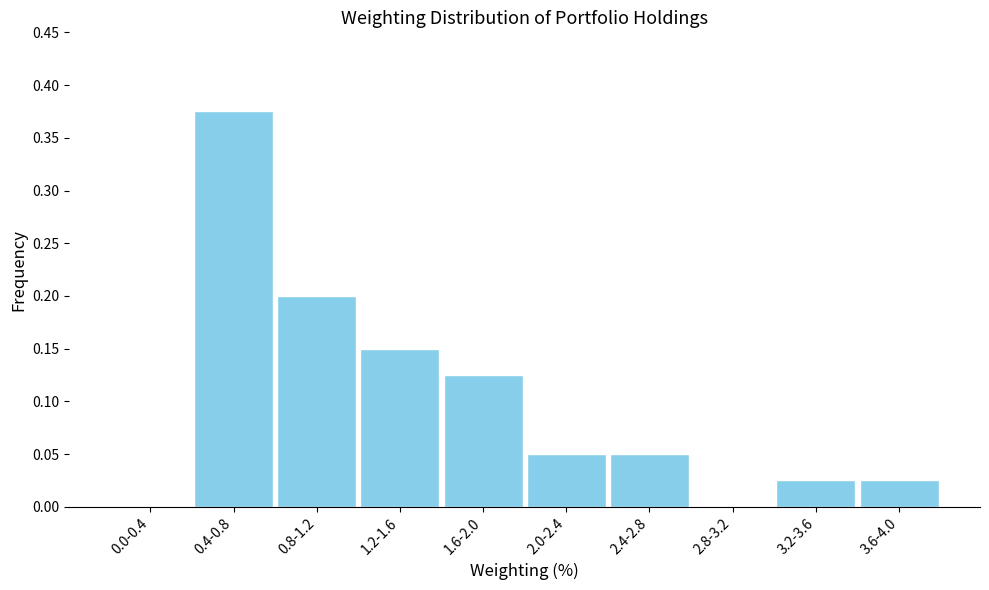

At which category does the chart reach its peak across all series?

0.4-0.8